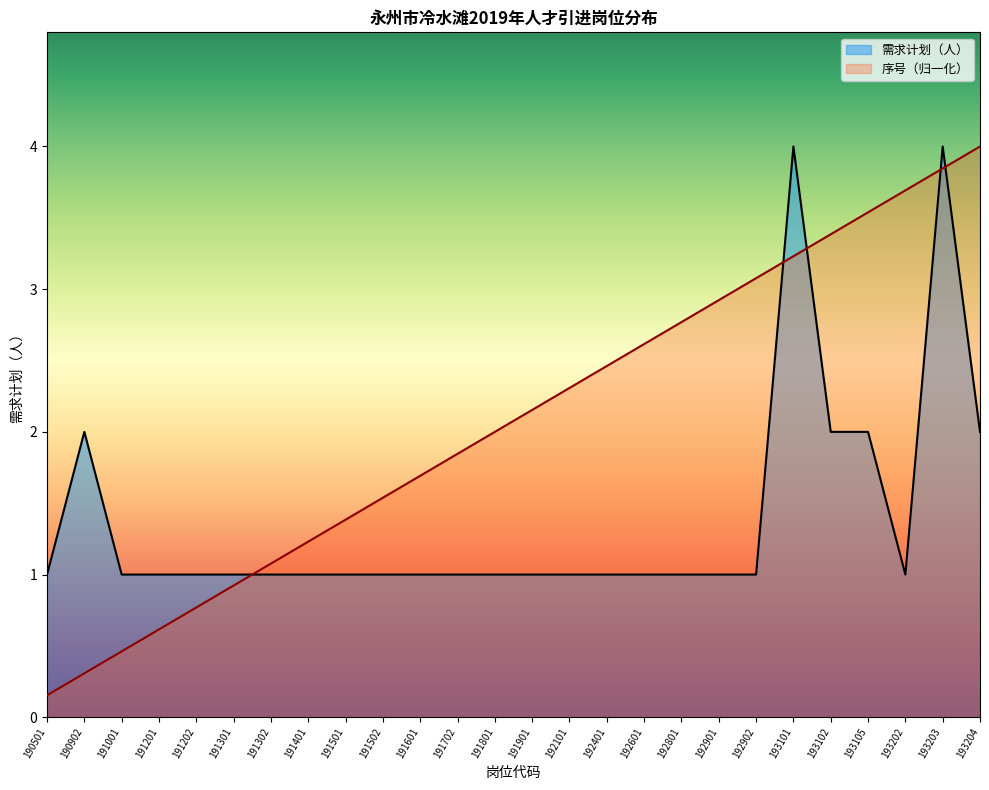

Reading left to right, list all the values displayed in this chart.

需求计划（人）: 190501=1.0	190902=2.0	191001=1.0	191201=1.0	191202=1.0	191301=1.0	191302=1.0	191401=1.0	191501=1.0	191502=1.0	191601=1.0	191702=1.0	191801=1.0	191901=1.0	192101=1.0	192401=1.0	192601=1.0	192801=1.0	192901=1.0	192902=1.0	193101=4.0	193102=2.0	193105=2.0	193202=1.0	193203=4.0	193204=2.0
序号: 190501=0.2	190902=0.3	191001=0.5	191201=0.6	191202=0.8	191301=0.9	191302=1.1	191401=1.2	191501=1.4	191502=1.5	191601=1.7	191702=1.8	191801=2.0	191901=2.2	192101=2.3	192401=2.5	192601=2.6	192801=2.8	192901=2.9	192902=3.1	193101=3.2	193102=3.4	193105=3.5	193202=3.7	193203=3.8	193204=4.0